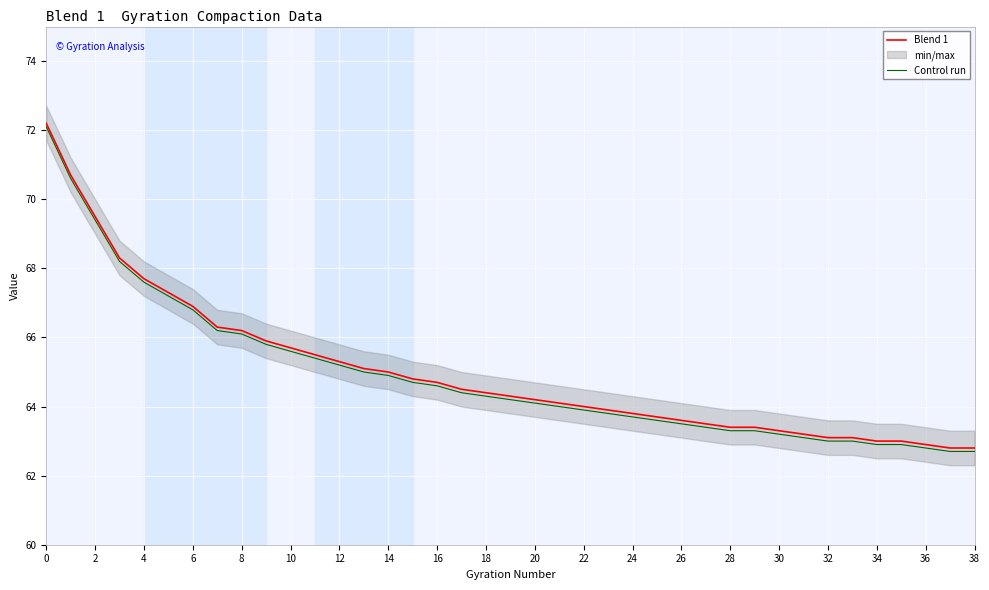

What is the difference between the maximum and minimum values in the Control run series?

9.4